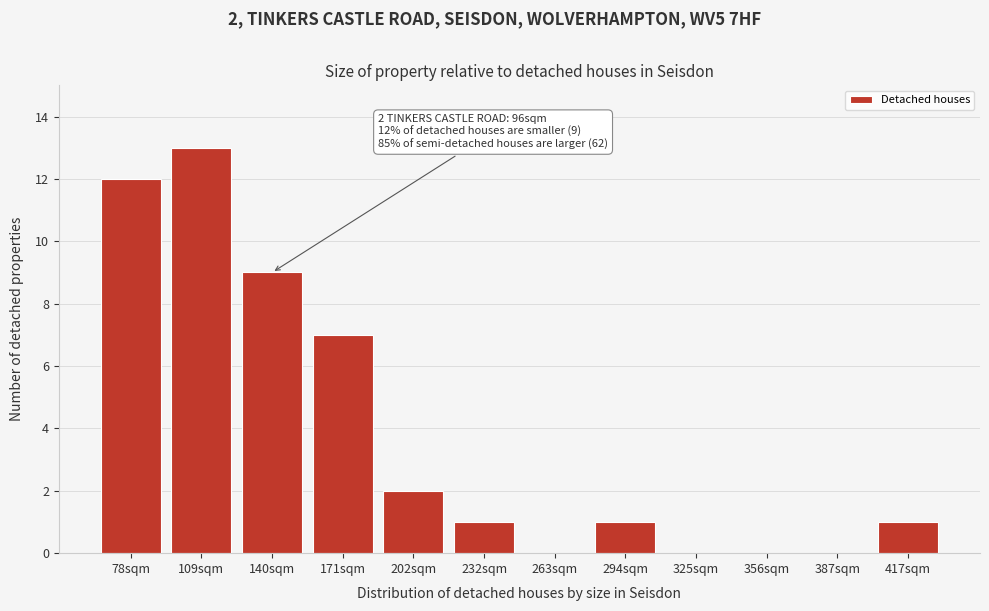

Reading left to right, extract all data points from this chart.

78sqm=12	109sqm=13	140sqm=9	171sqm=7	202sqm=2	232sqm=1	263sqm=0	294sqm=1	325sqm=0	356sqm=0	387sqm=0	417sqm=1